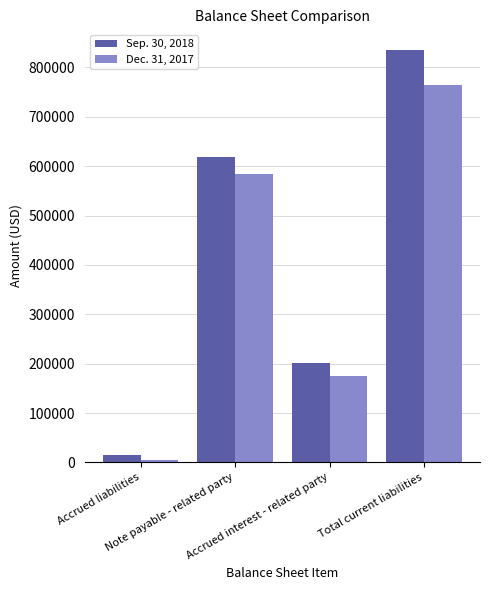

Reading left to right, what are all the values shown in this chart?

Sep. 30, 2018: 15293	618881	201044	835218
Dec. 31, 2017: 5675	584328	174246	764249